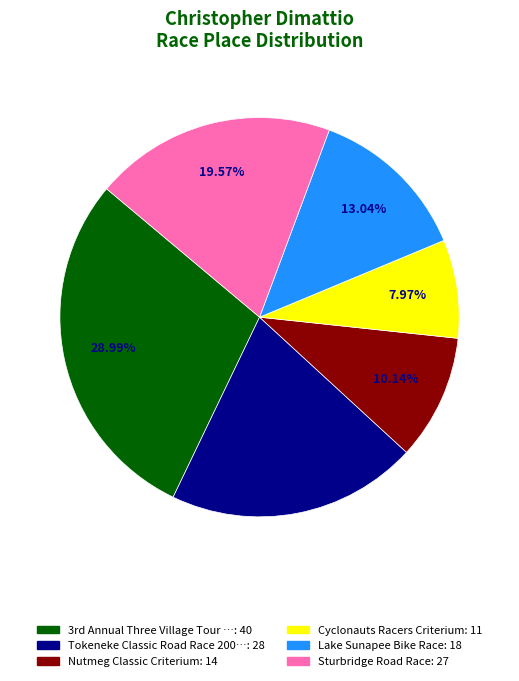

Does any single category account for the majority?

No